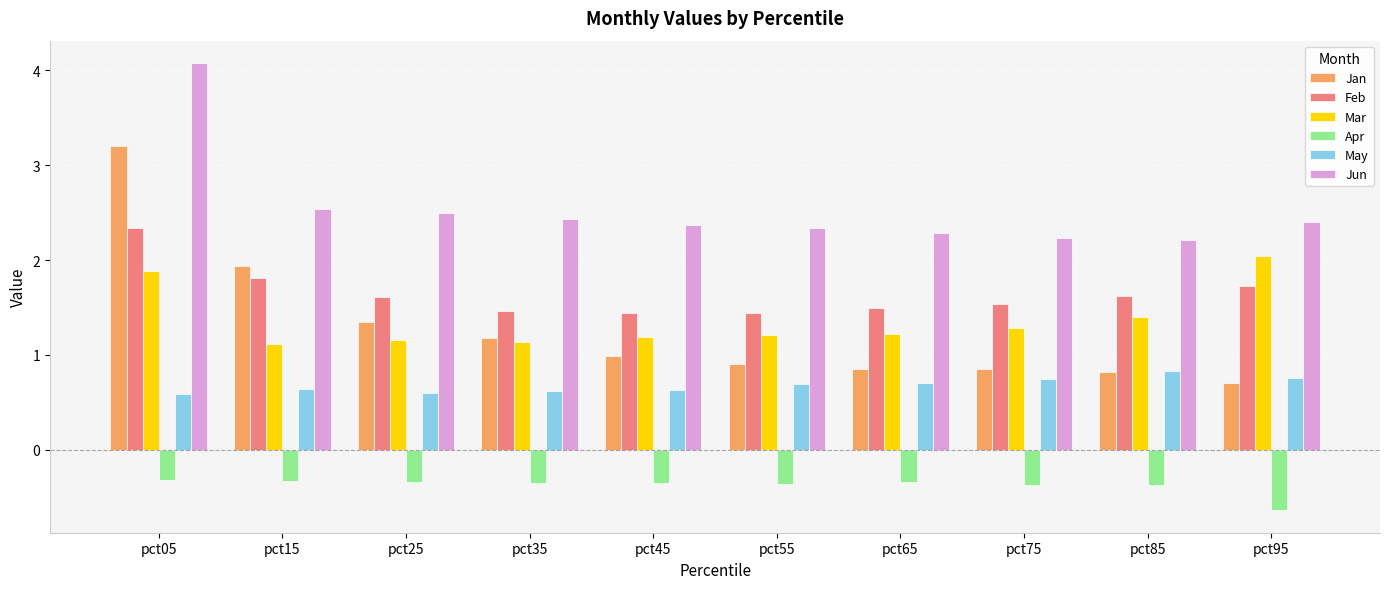

How many bars are there in total?

60